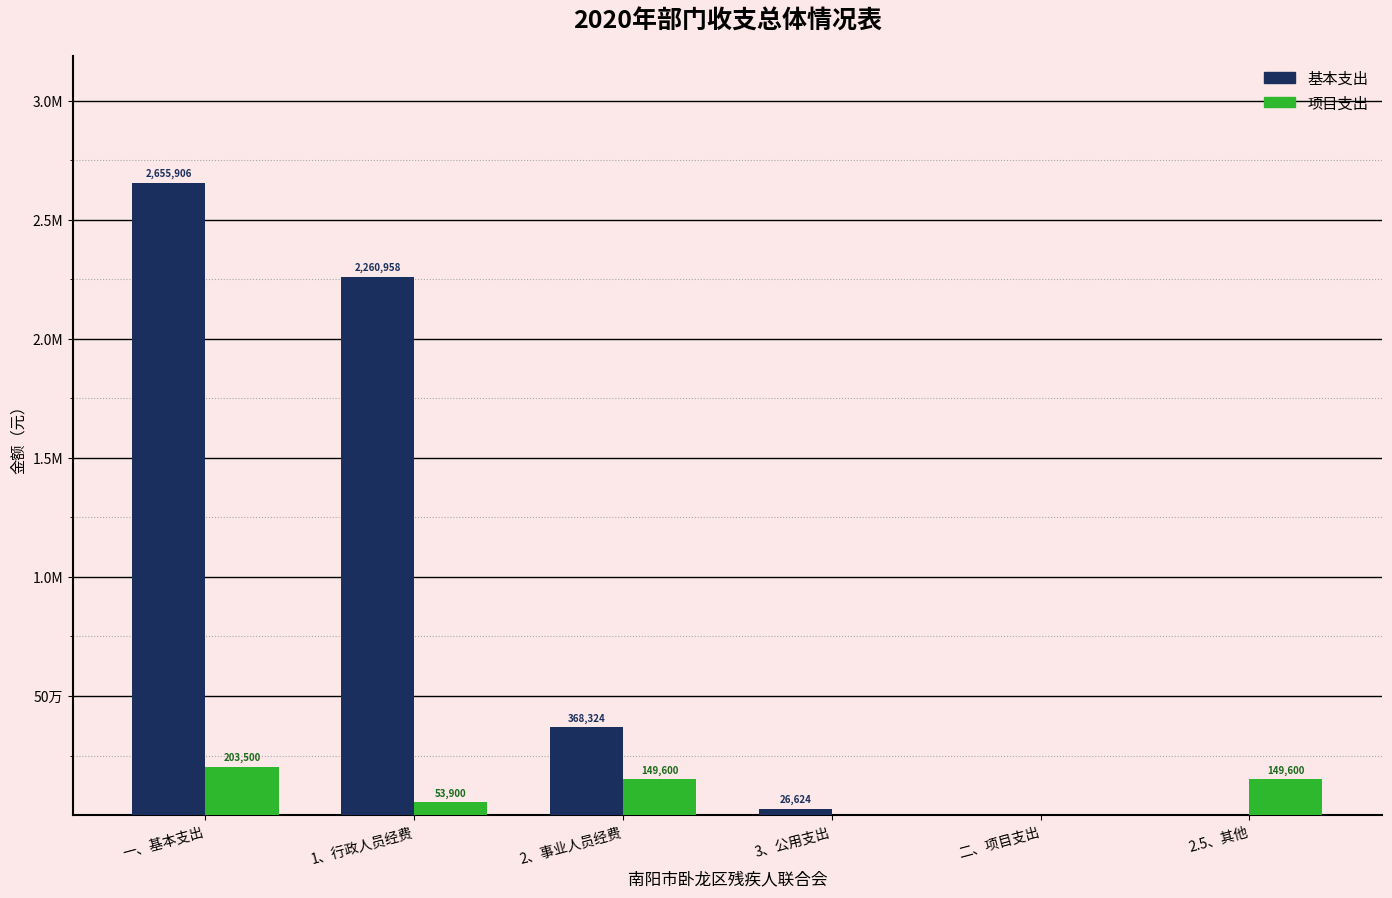

Which series has the largest range (max minus min)?

基本支出